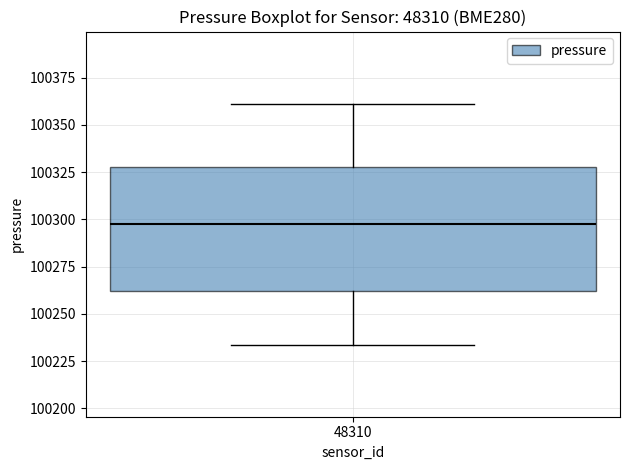

Transcribe this box plot: give where the median line is, the range the box spans, and where the two whiskers end, as read against the y-axis. The values are not printed on the chart, so give them approximately, as read against the axis.

median 100300, box 100260 to 100330, whiskers 100235 to 100360